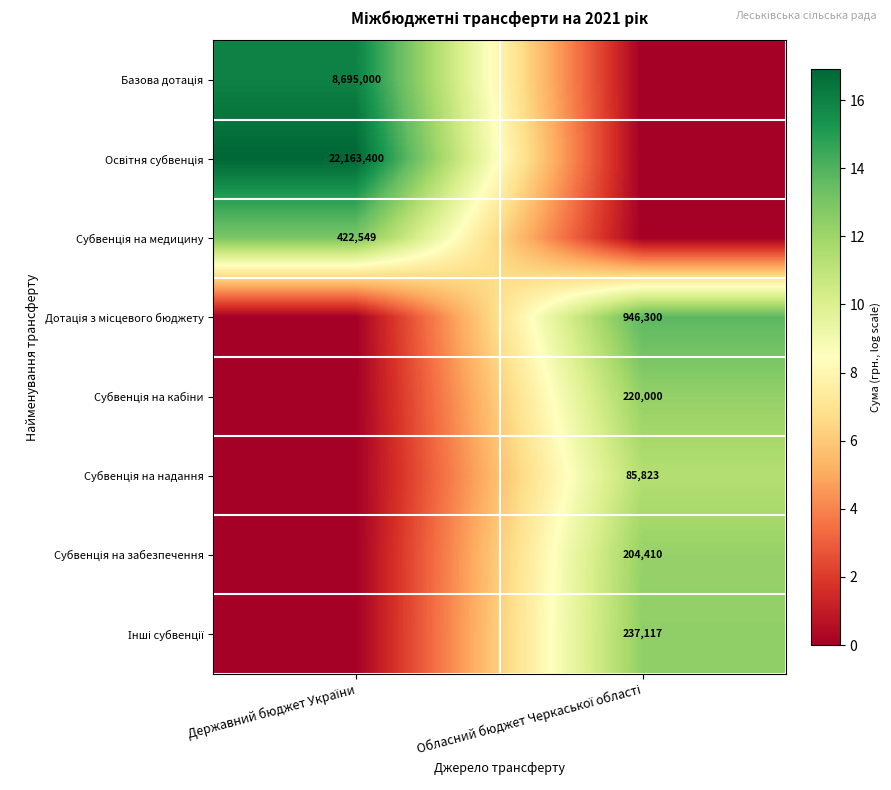

What is the total value across all series at Державний бюджет України?

45.8